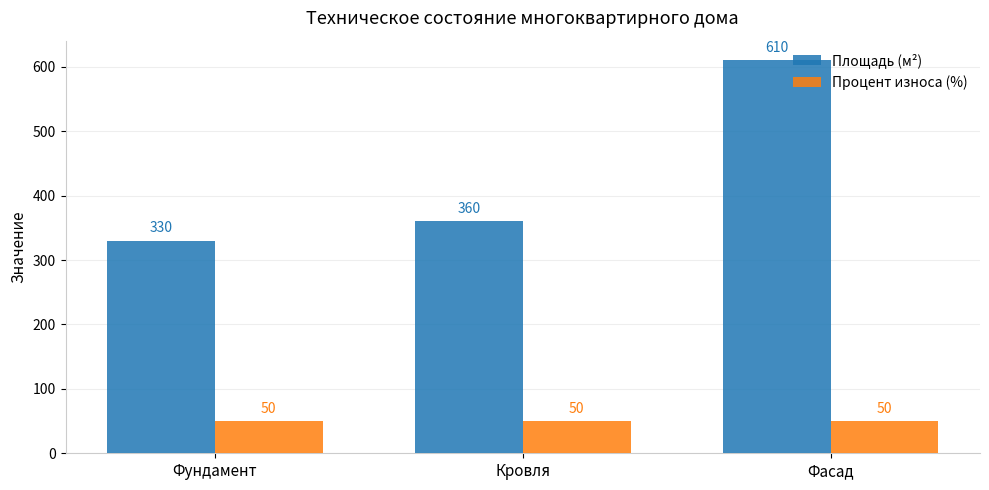

Rank the series by their maximum value, from lowest to highest.

Процент износа (%), Площадь (м²)